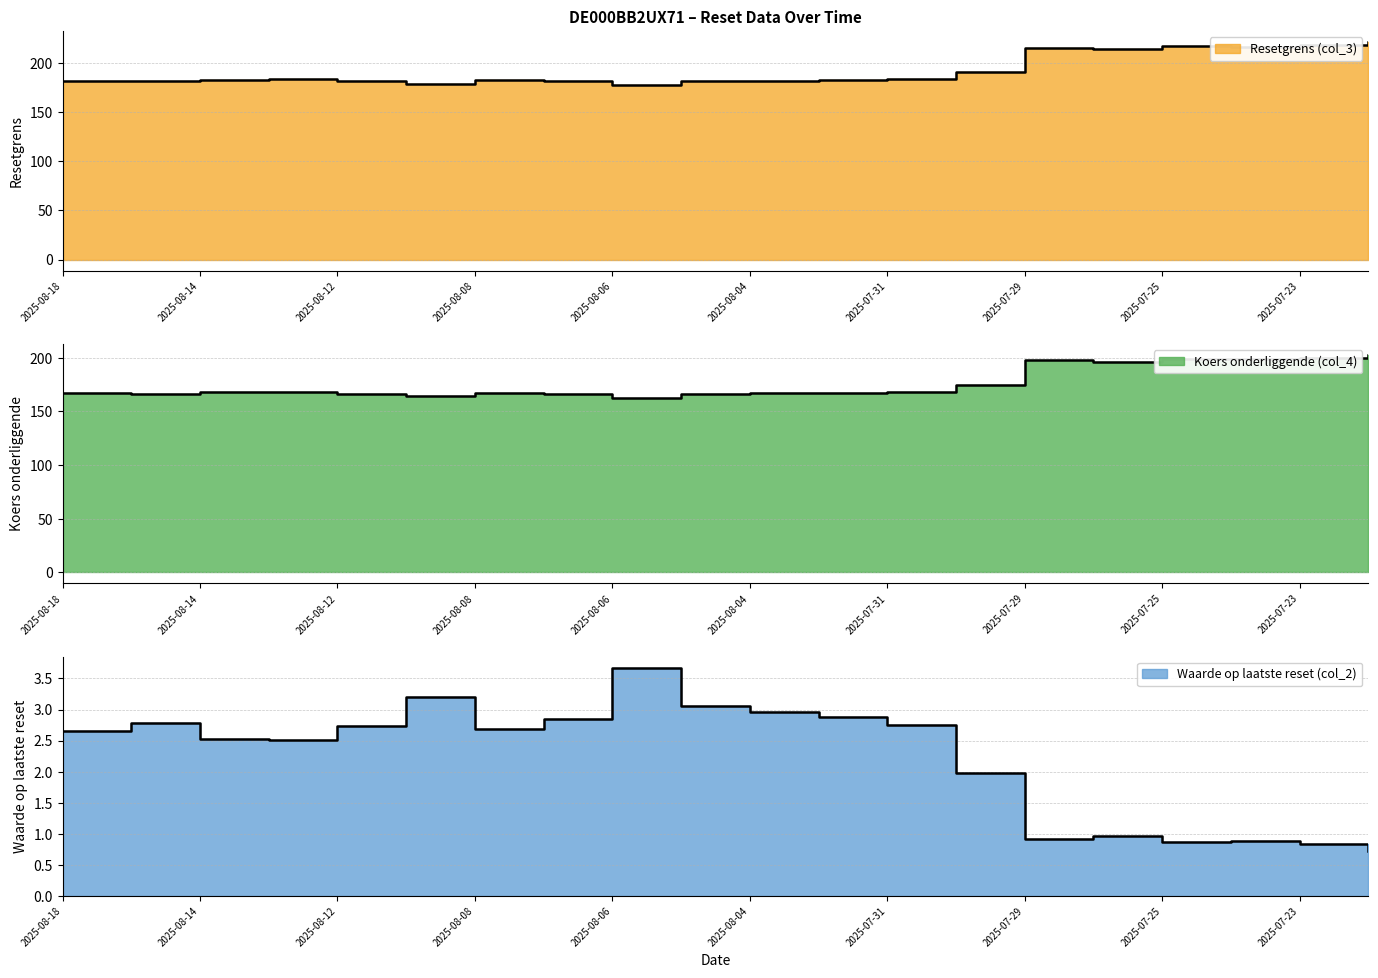

How many data points does each series have?

20